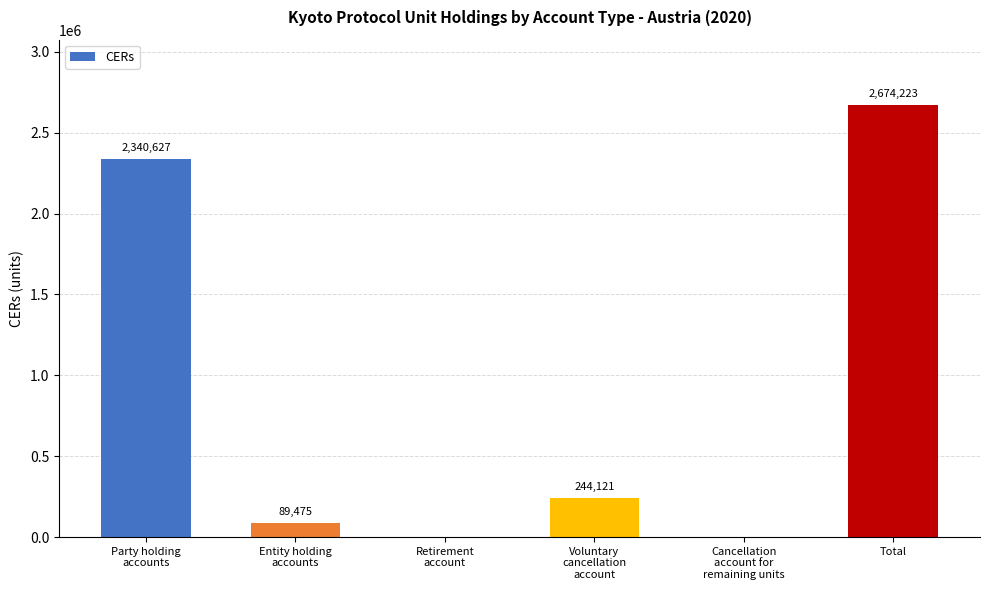

Count the number of categories in the chart.

6